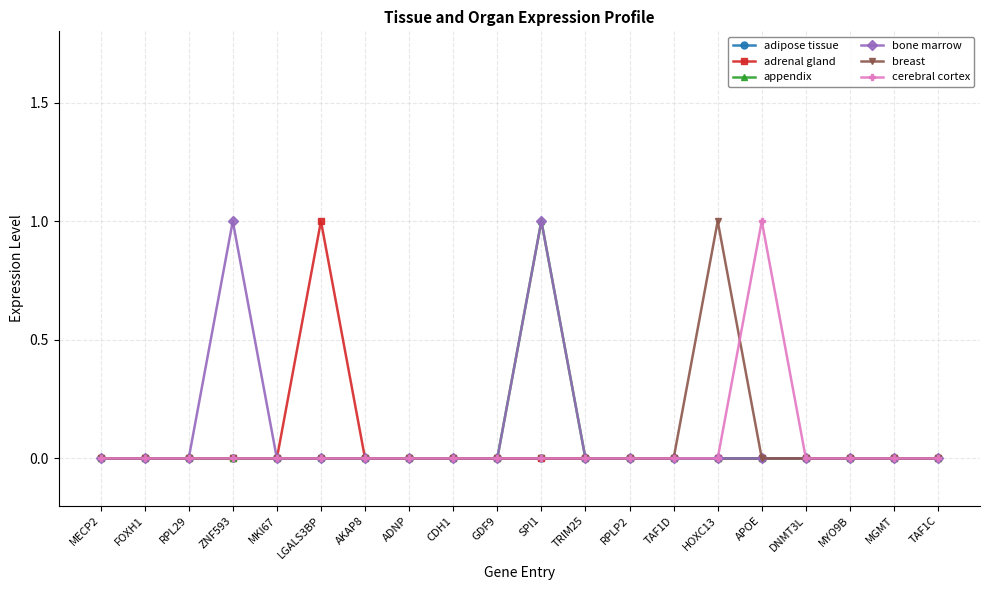

Which series has the largest total across all categories?

bone marrow